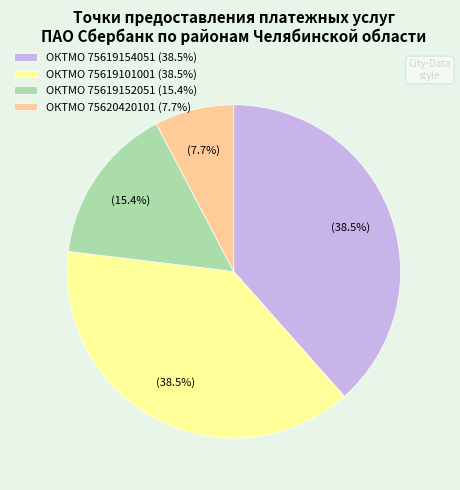

Does any single category account for the majority?

No